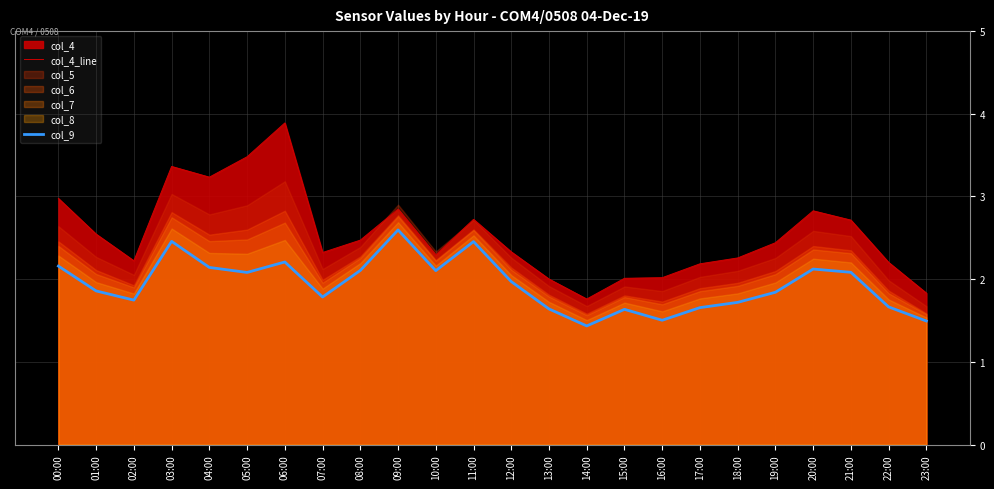

At which category is the sum across all series the highest?

06:00